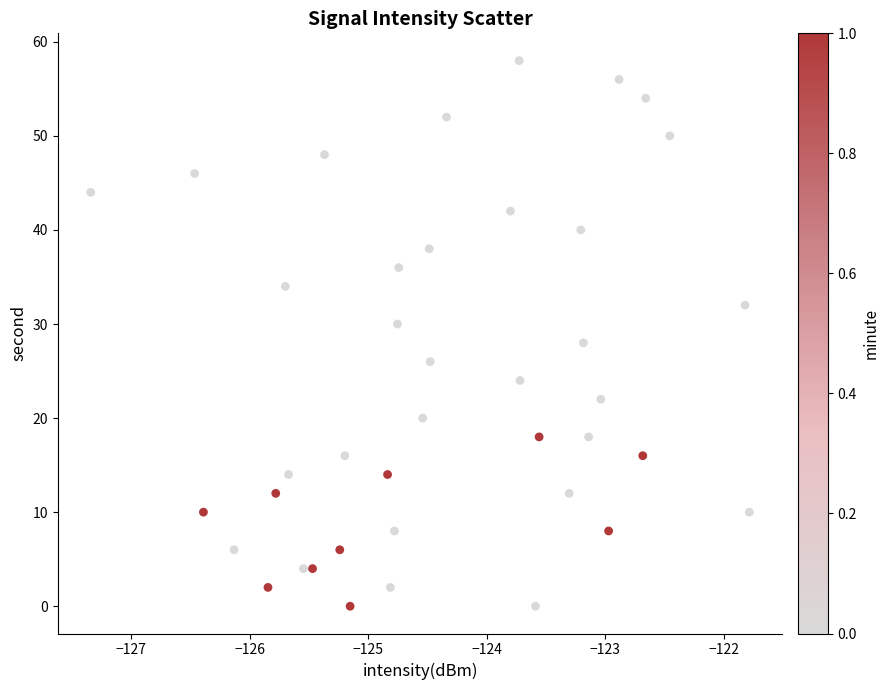

What is the range of Y values (max minus min)?

58